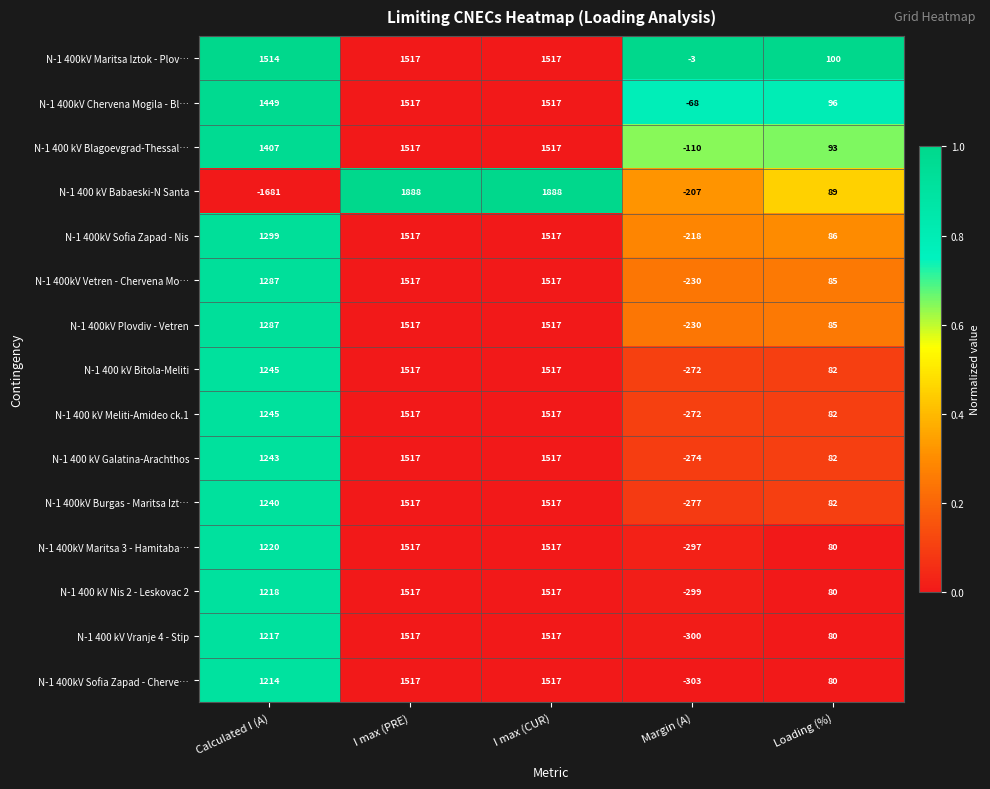

How many data points in N-1 400 kV Vranje 4 - Stip are less than 1217?

2